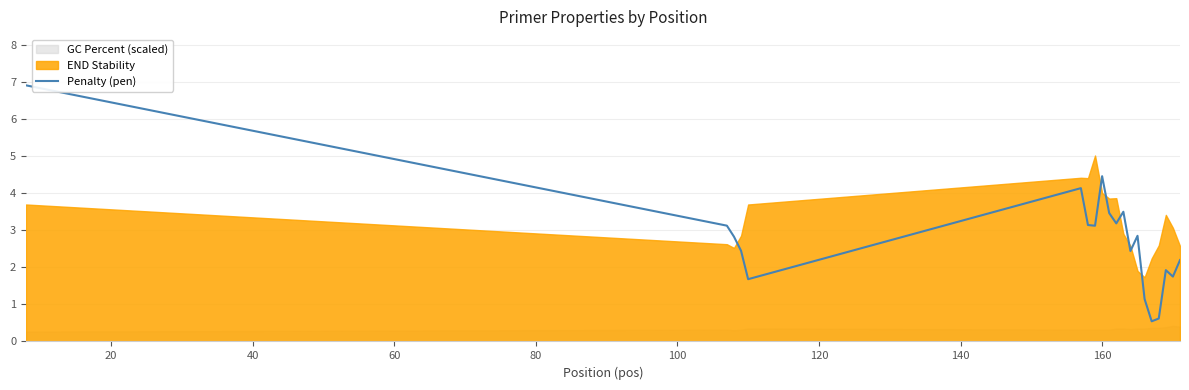

At which label is the value closest to 3?

140